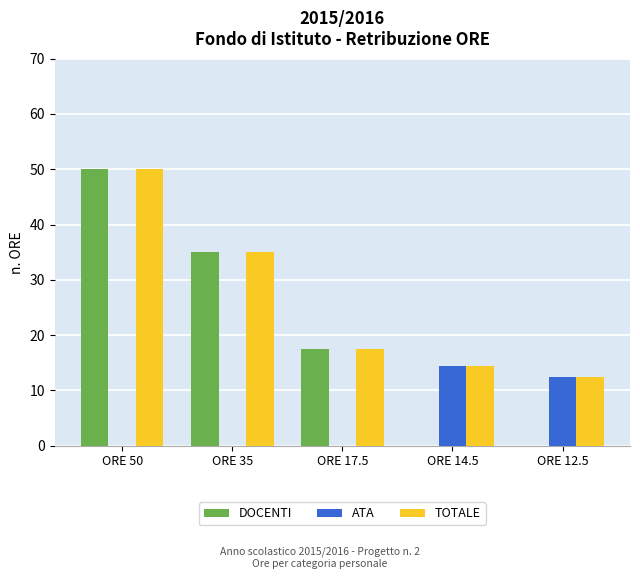

What is the spread (max minus min) of values at ORE 35?

35.0